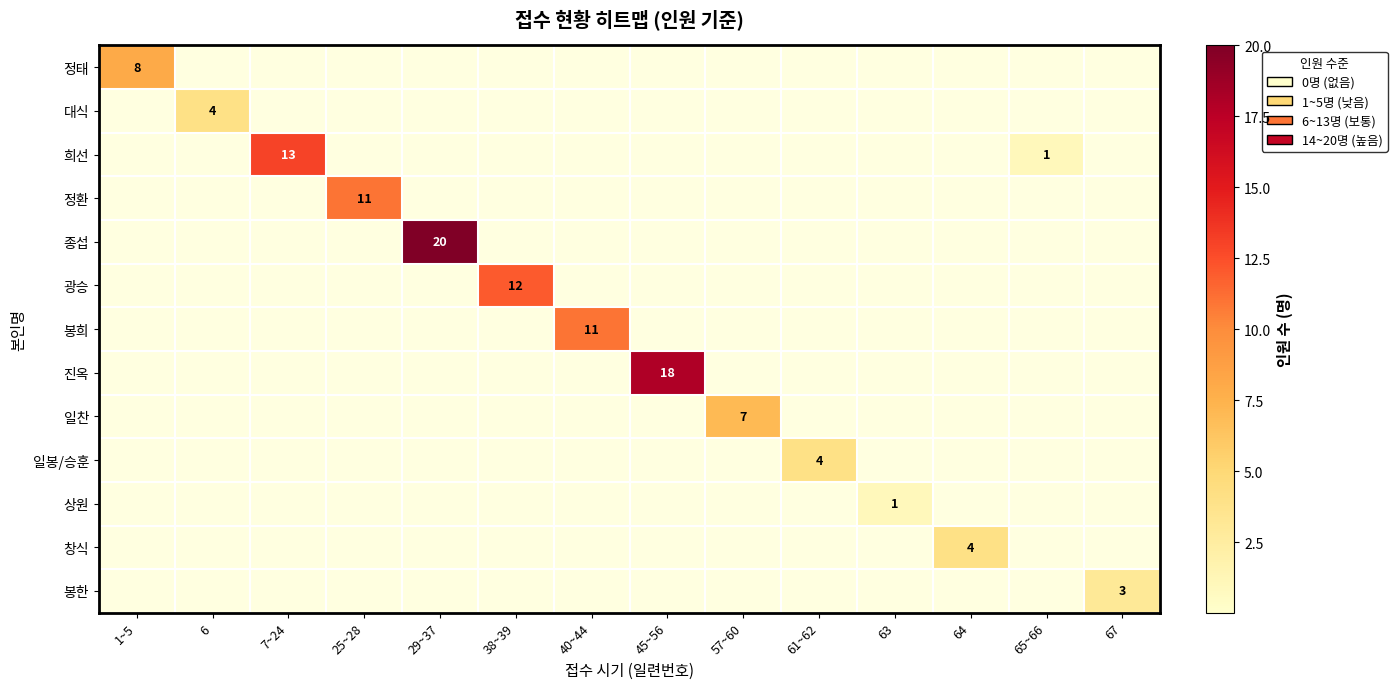

What is the difference between the maximum and minimum values in the 창식 series?

4